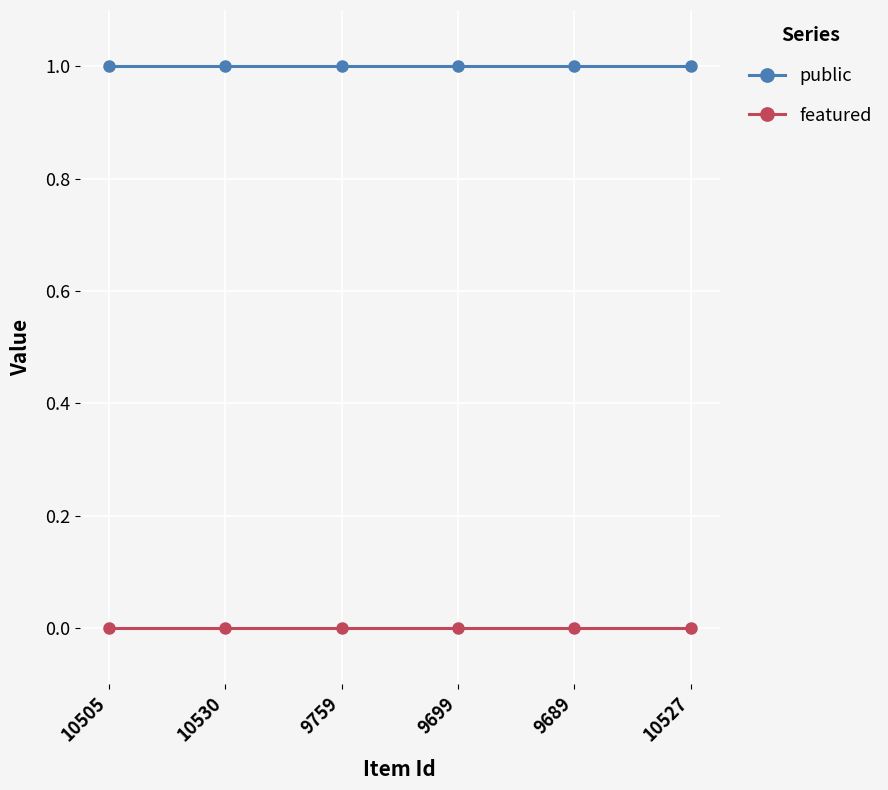

What is the label of the 3rd point from the right?

9699